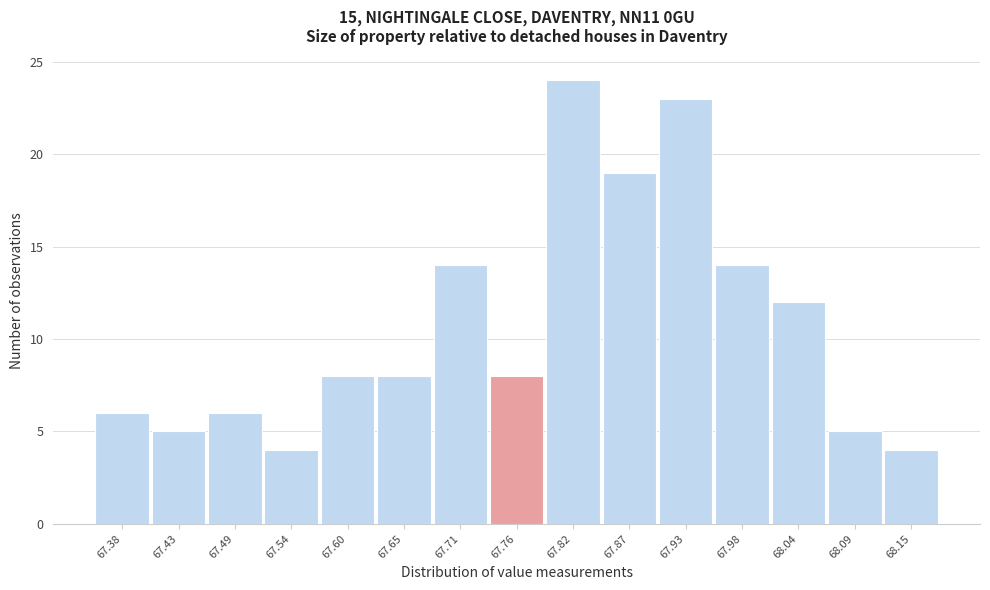

Reading right to left, extract all data points from this chart.

4	5	12	14	23	19	24	8	14	8	8	4	6	5	6